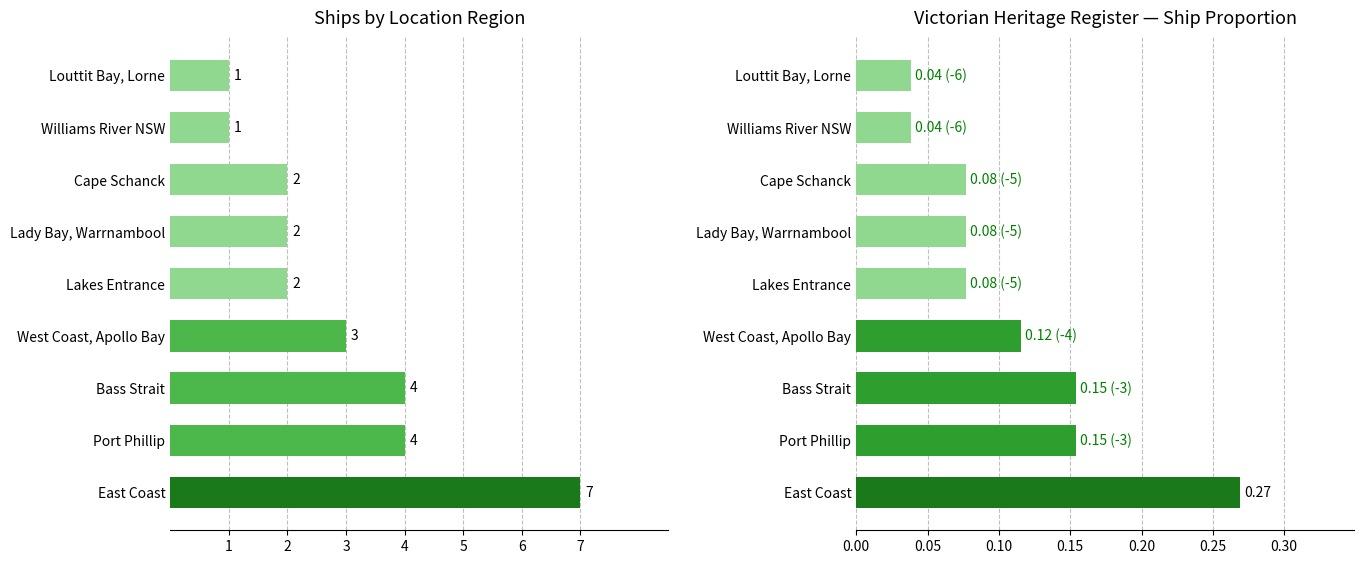

Are the bars grouped side by side (vs. stacked)?

Yes